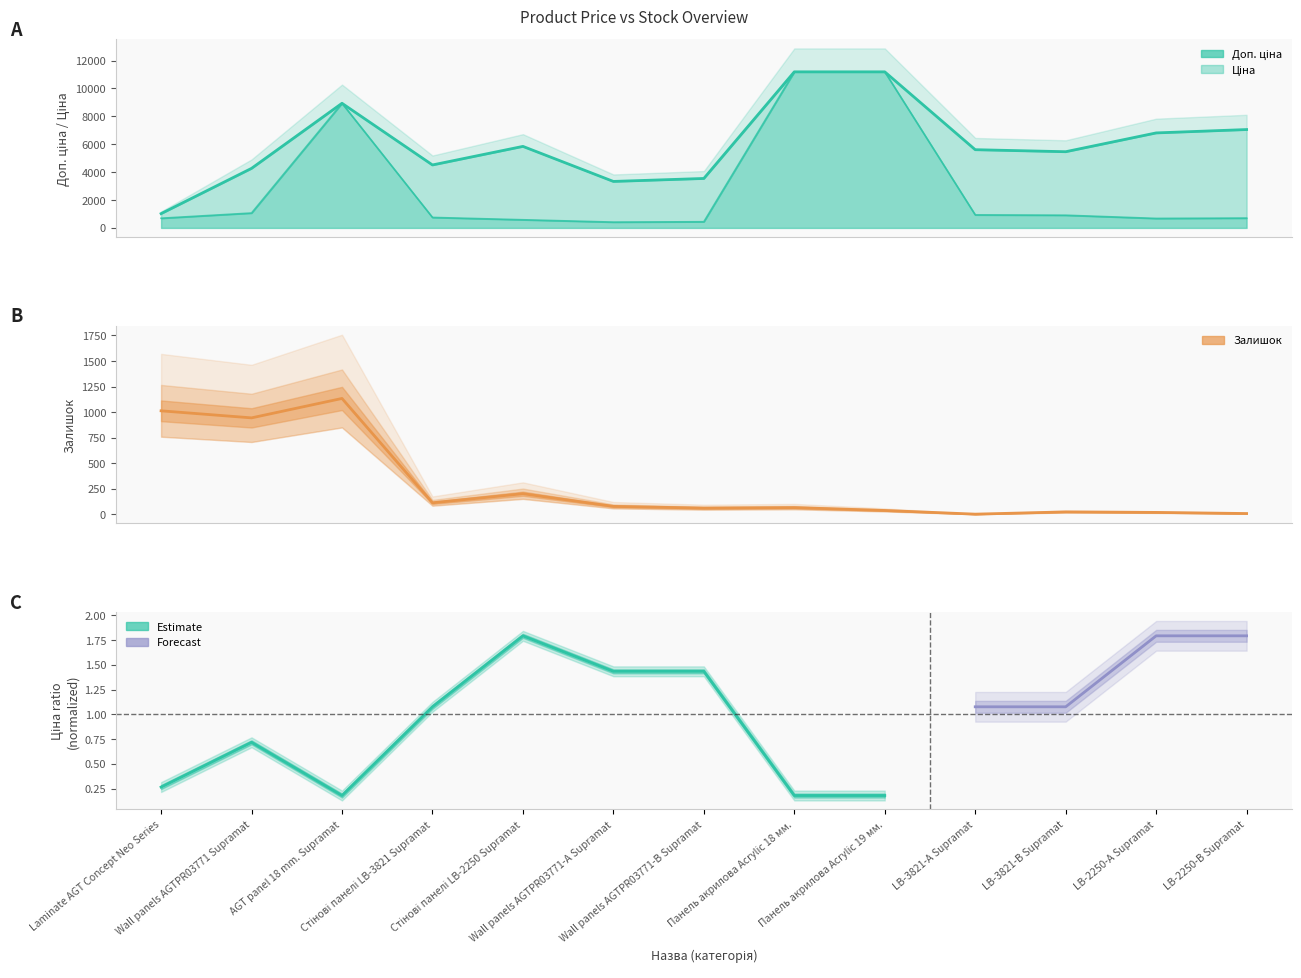

At which label is the value closest to 568?

Стінові панелі LB-2250 Supramat